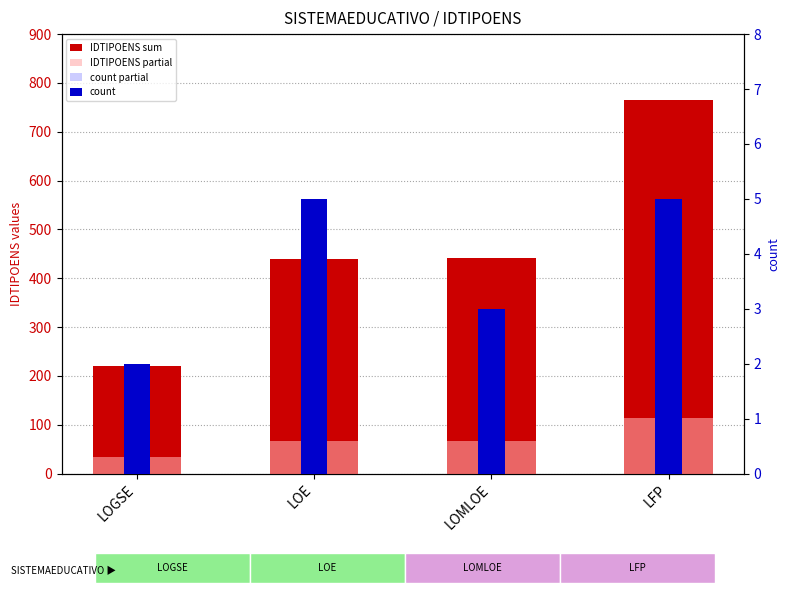

What is the minimum value for count partial?

20.0